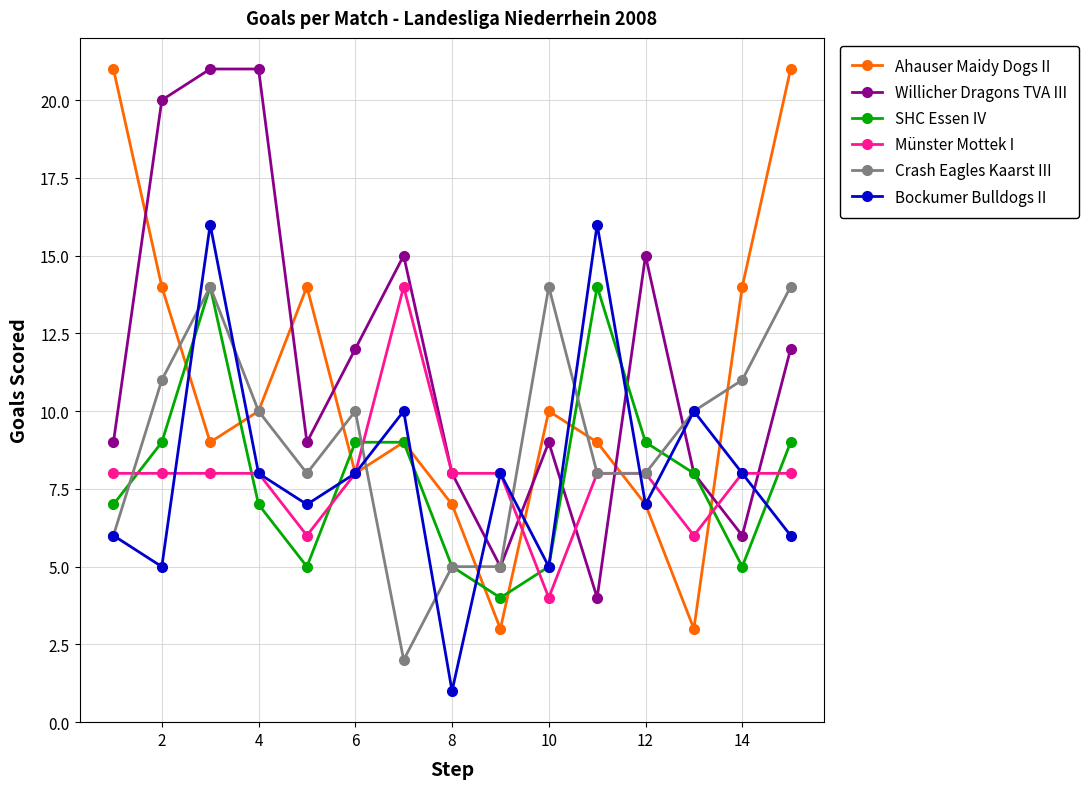

What is the minimum value for Münster Mottek I?

4